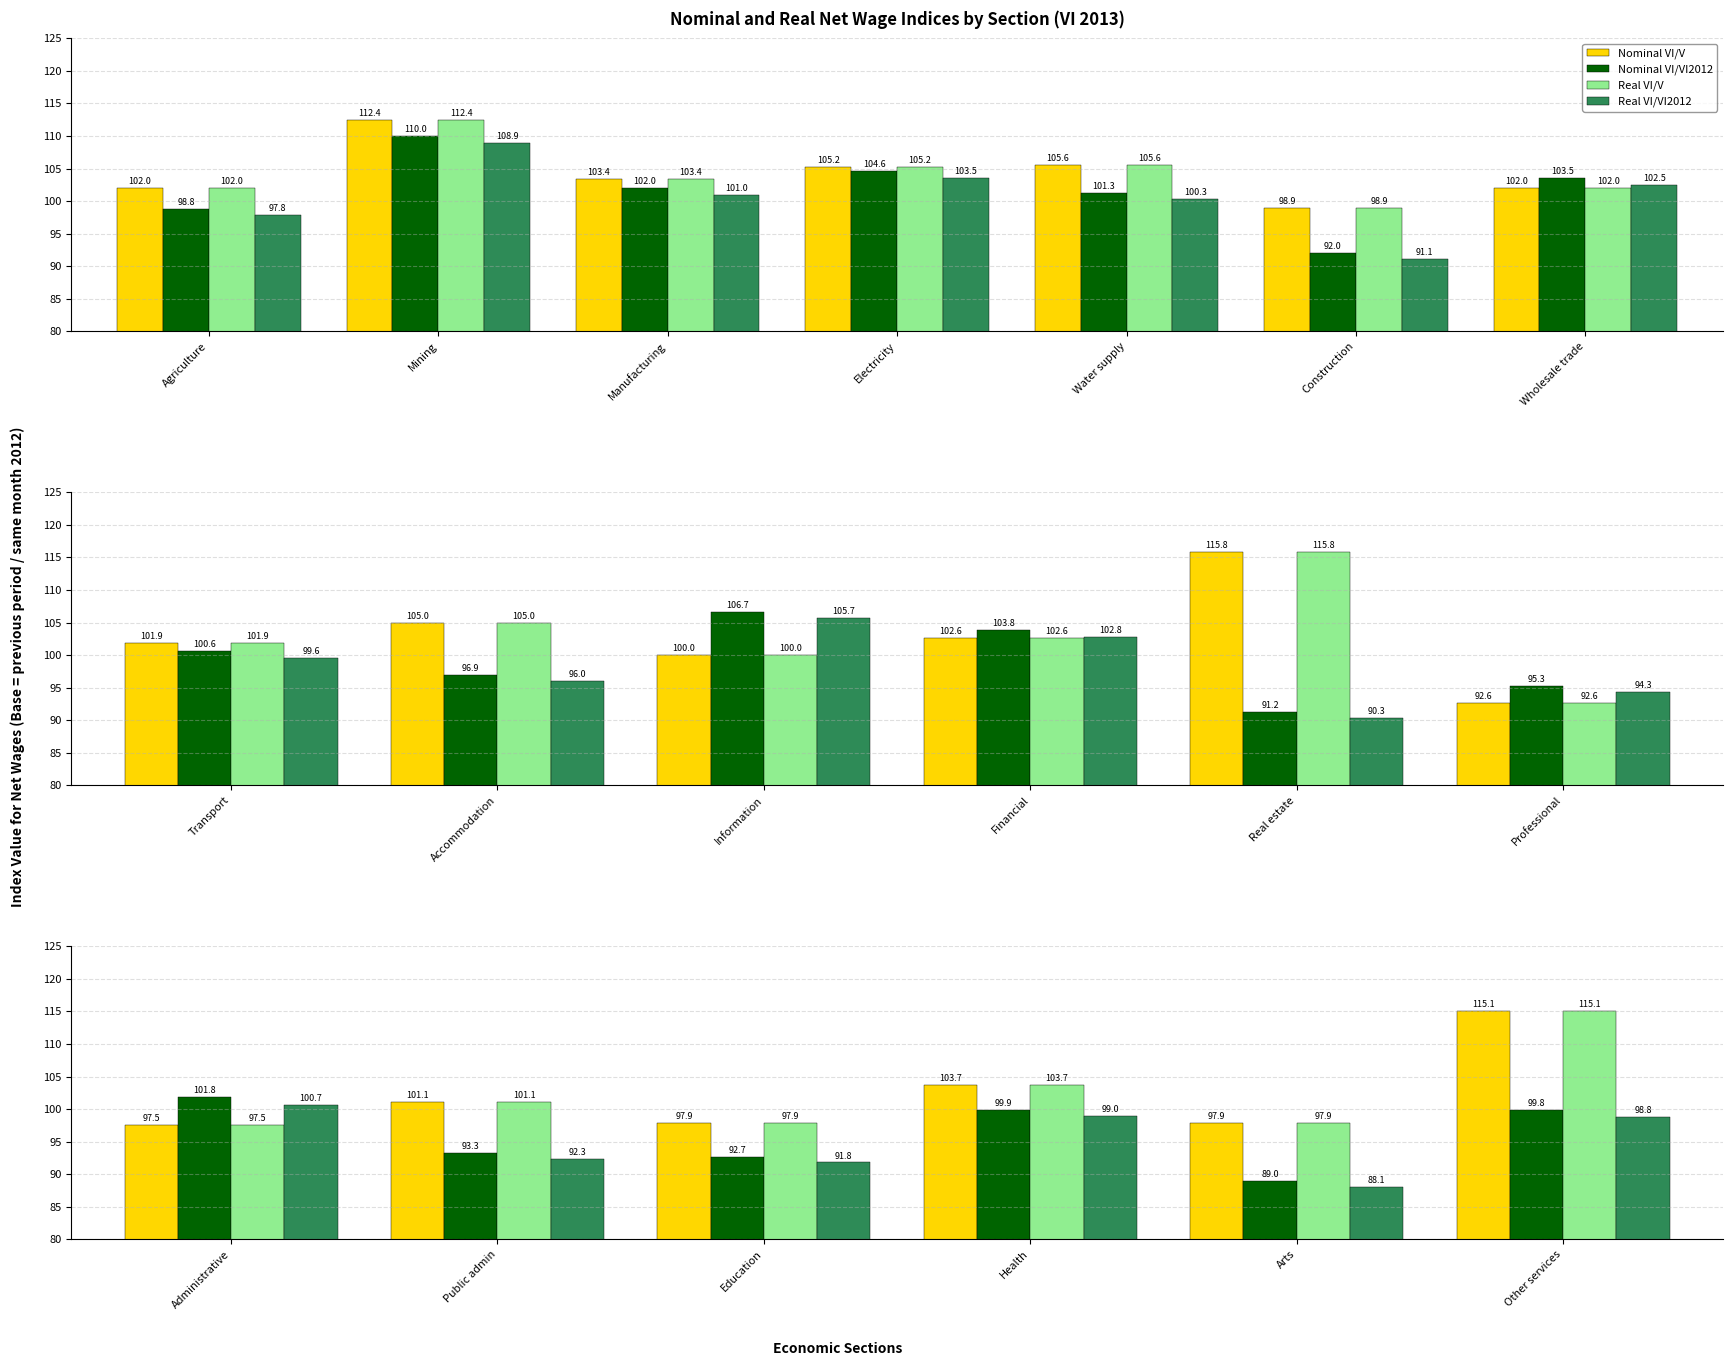

What is the label of the 6th bar from the left?

Other services